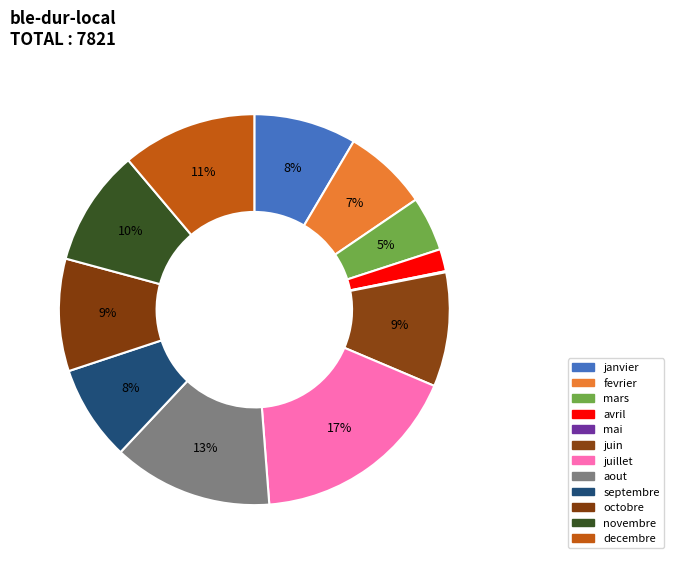

What percentage is NOT represented by mars?

95.5%